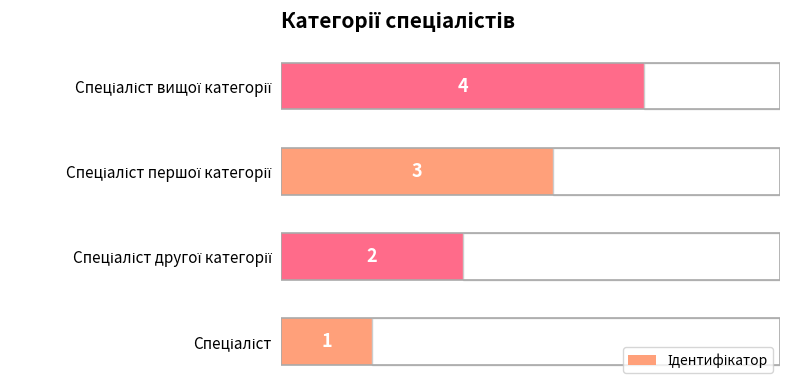

What is the sum of all values?

10